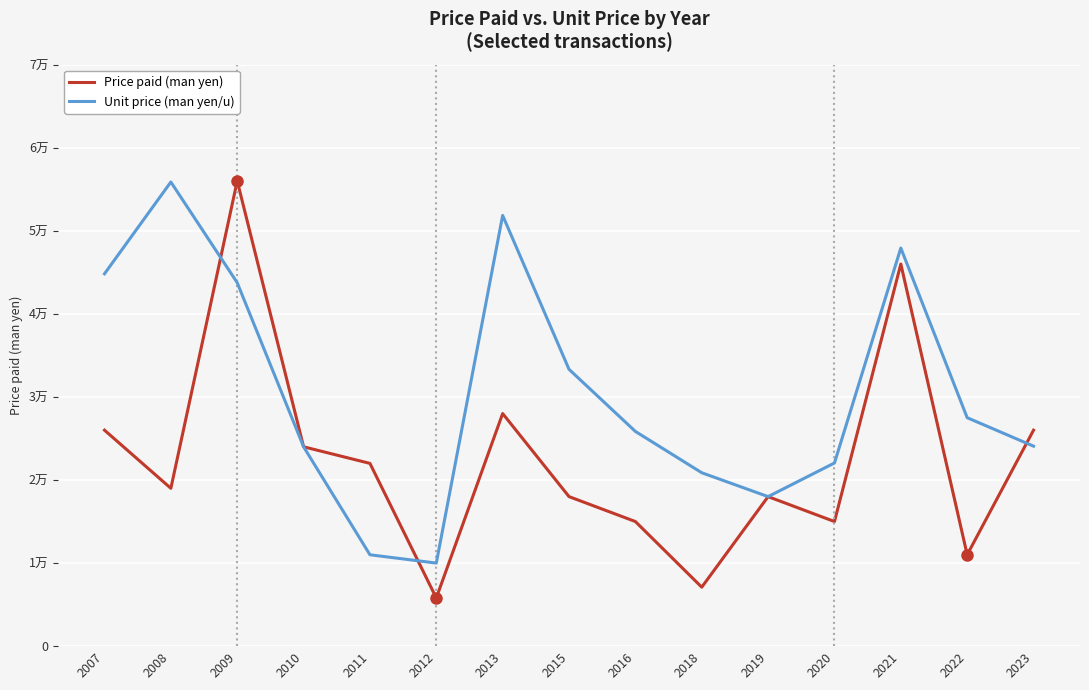

At which category does Price paid (man yen) reach its first local valley?

2008